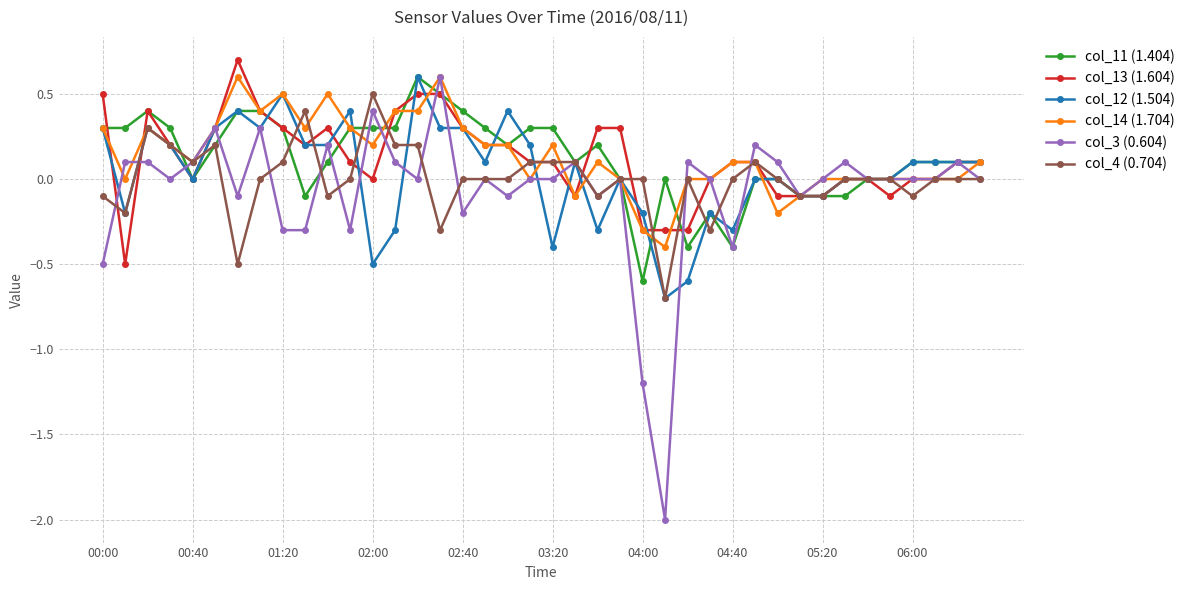

At how many categories does at least one series exceed -1?

40